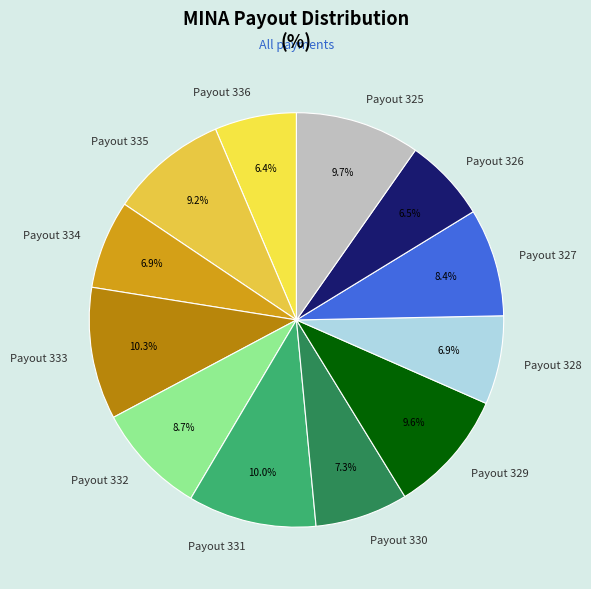

Which has a higher value, Payout 328 or Payout 336?

Payout 328